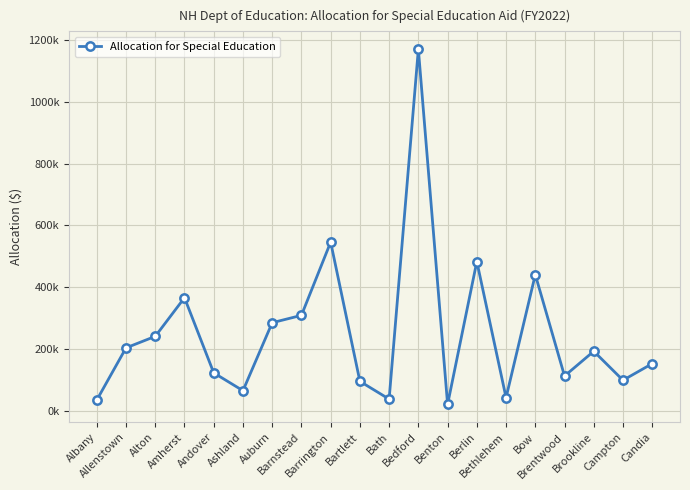

Where does the data first go above 192547?

Allenstown